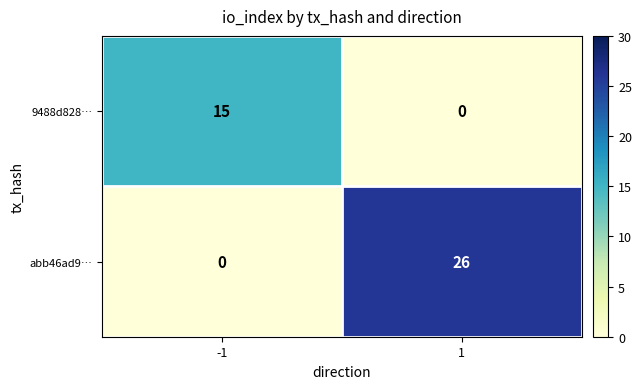

What is the difference between the 9488d828… values at 1 and -1?

15